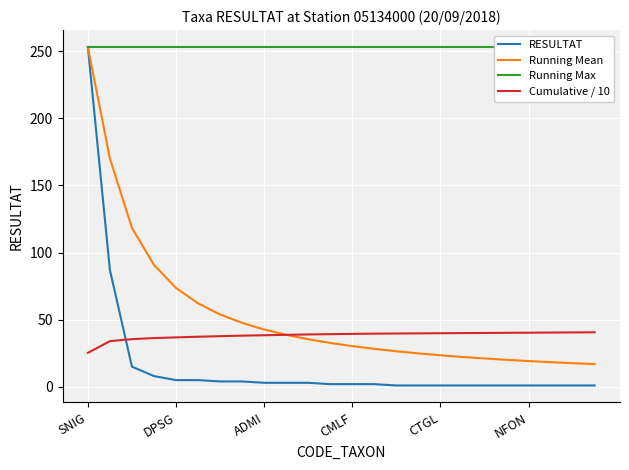

Between 6 and 21, which is larger?

6